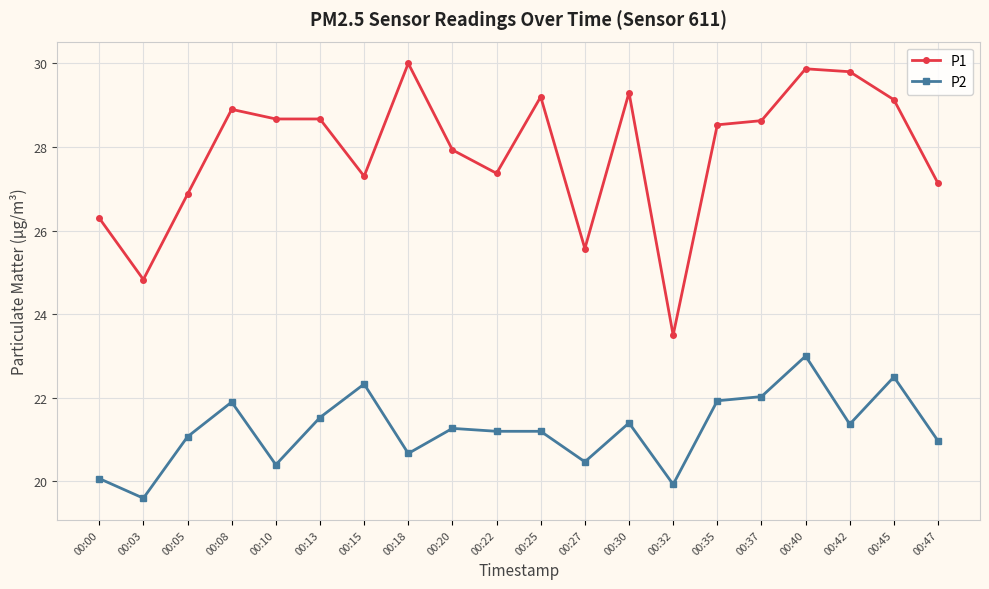

Which series has the largest total across all categories?

P1